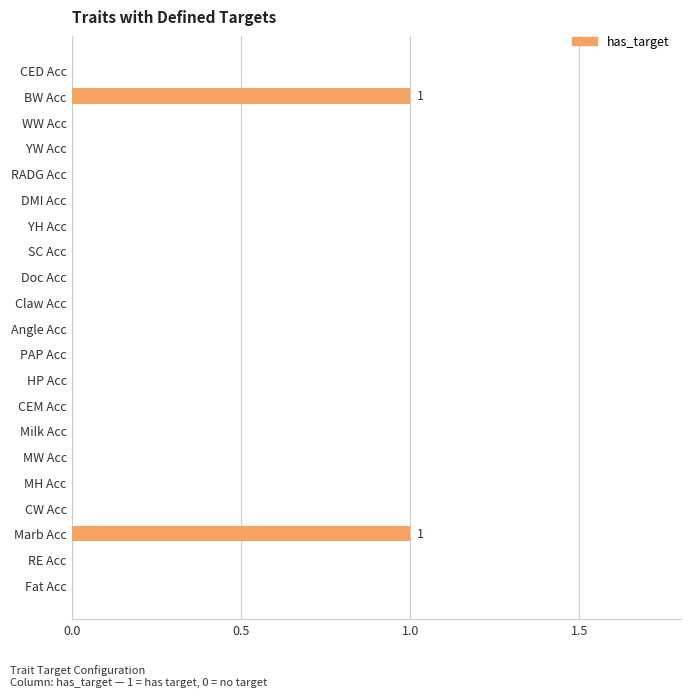

Count the number of categories in the chart.

21